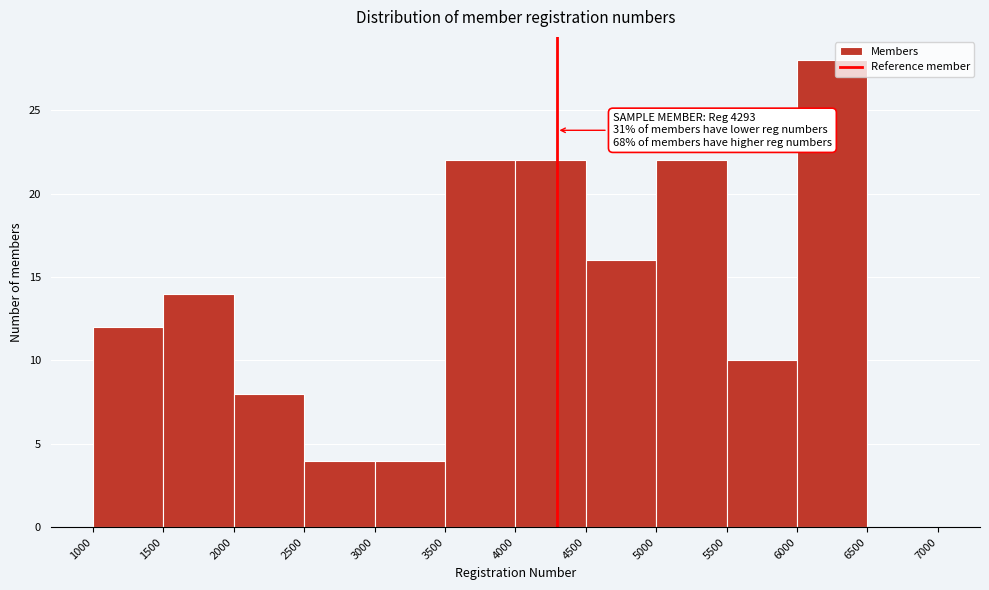

Which range on the x-axis has the tallest bar?

6000 to 6500